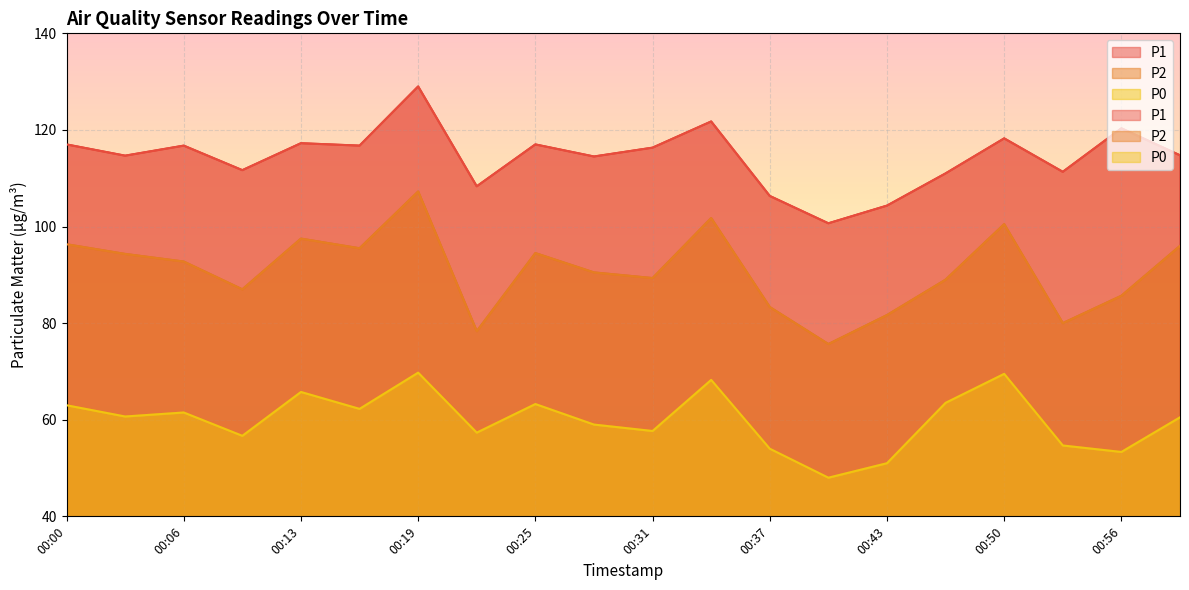

Reading left to right, transcribe all the data shown in this chart.

P1: 00:00=117.0	00:03=114.7	00:06=116.8	00:10=111.7	00:13=117.2	00:16=116.8	00:19=129.0	00:22=108.3	00:25=117.0	00:28=114.5	00:31=116.3	00:34=121.8	00:37=106.3	00:40=100.7	00:43=104.3	00:47=111.0	00:50=118.2	00:53=111.3	00:56=120.3	00:59=114.8
P2: 00:00=96.3	00:03=94.3	00:06=92.8	00:10=87.0	00:13=97.5	00:16=95.5	00:19=107.2	00:22=78.3	00:25=94.5	00:28=90.5	00:31=89.3	00:34=101.8	00:37=83.3	00:40=75.7	00:43=81.7	00:47=89.0	00:50=100.5	00:53=80.0	00:56=85.7	00:59=96.0
P0: 00:00=63.0	00:03=60.7	00:06=61.5	00:10=56.7	00:13=65.8	00:16=62.2	00:19=69.8	00:22=57.3	00:25=63.2	00:28=59.0	00:31=57.7	00:34=68.2	00:37=54.0	00:40=48.0	00:43=51.0	00:47=63.5	00:50=69.5	00:53=54.7	00:56=53.3	00:59=60.5